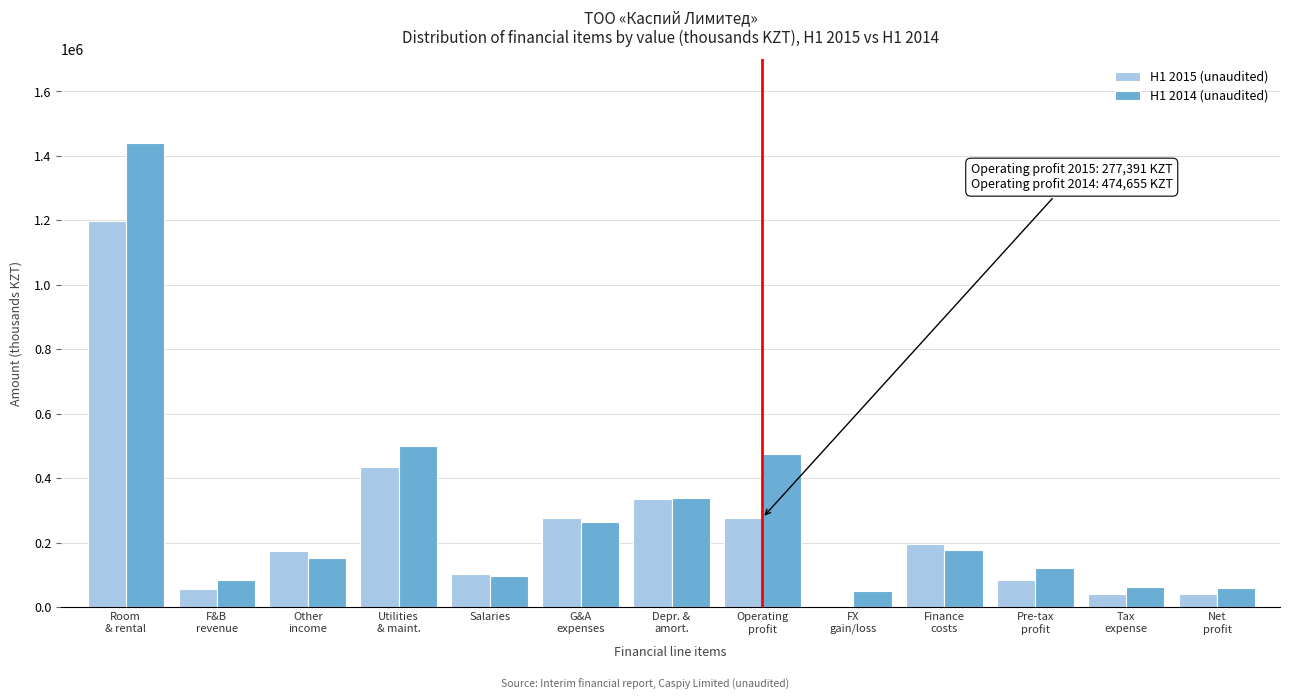

What is the greatest value displayed?

1440112